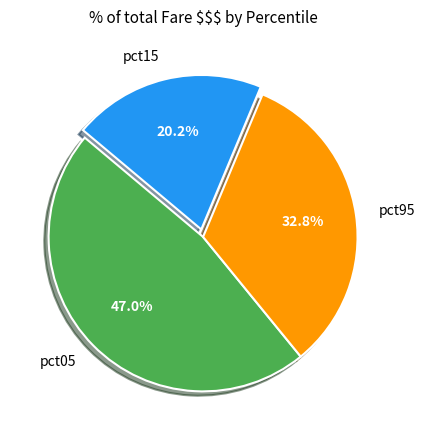

Is there any slice that represents more than half of the pie?

No